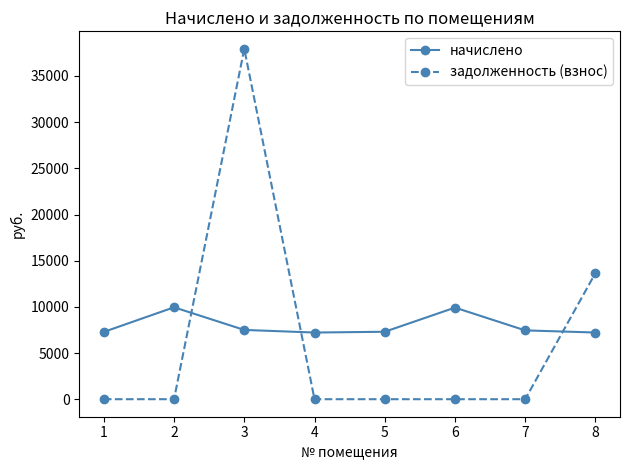

Rank the series at 5 from lowest to highest value.

задолженность (взнос), начислено